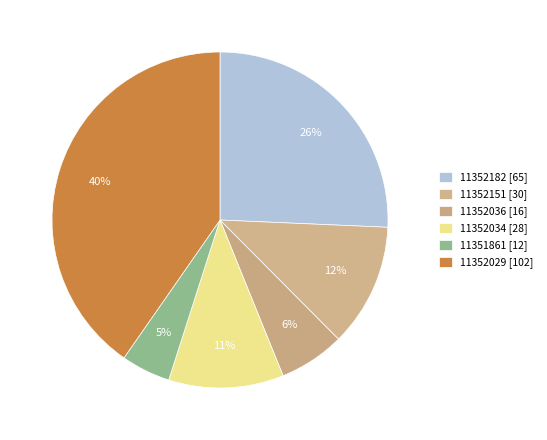

What is the change in value from 11352182 to 11352029?

+37